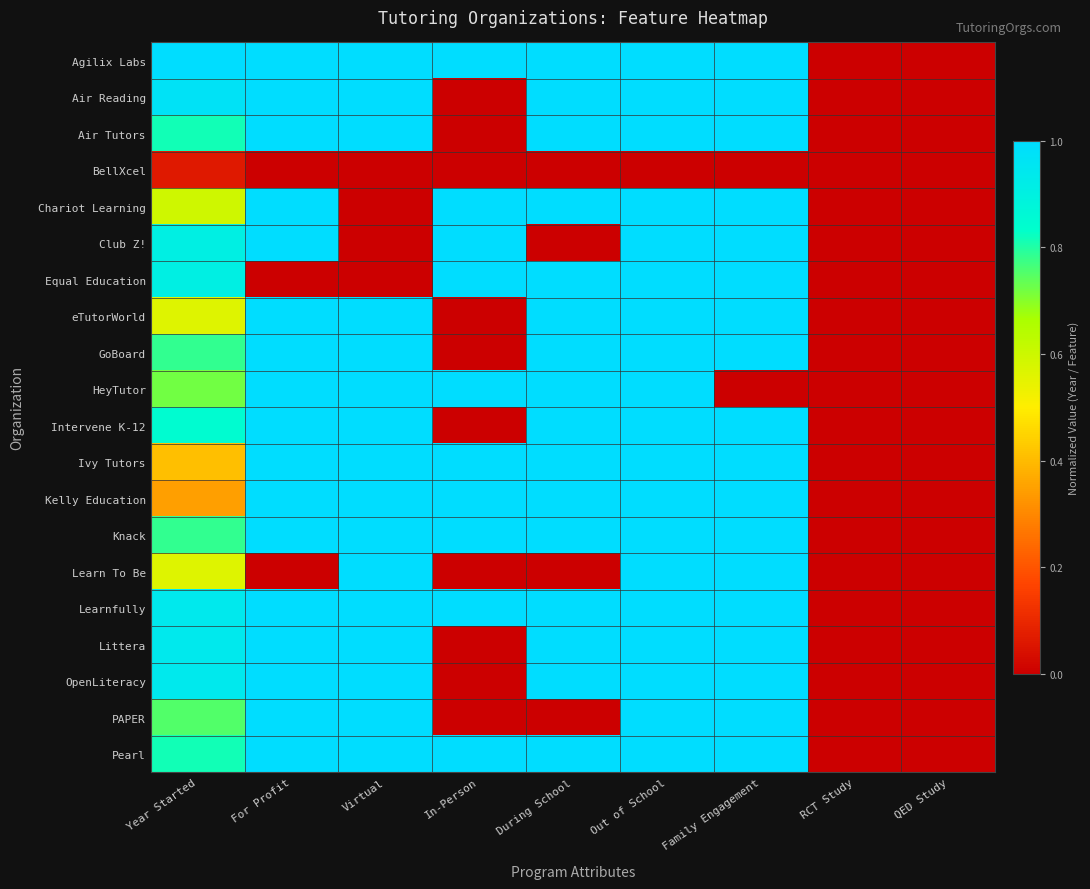

How many distinct data groups are displayed?

20